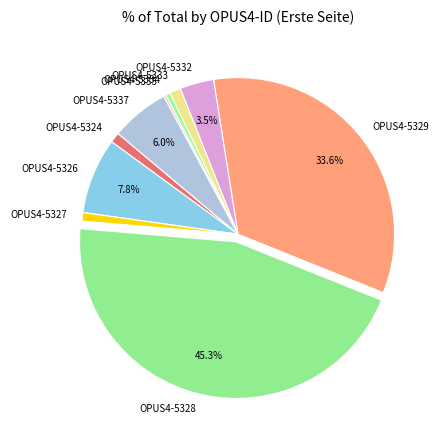

Which has a higher value, OPUS4-5332 or OPUS4-5329?

OPUS4-5329